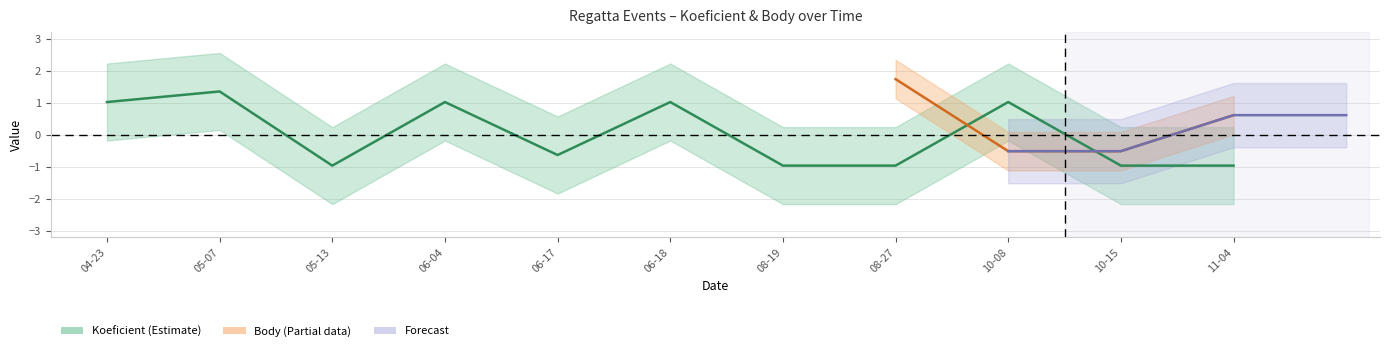

How many points are higher than both their immediate neighbors (excluding endpoints)?

4